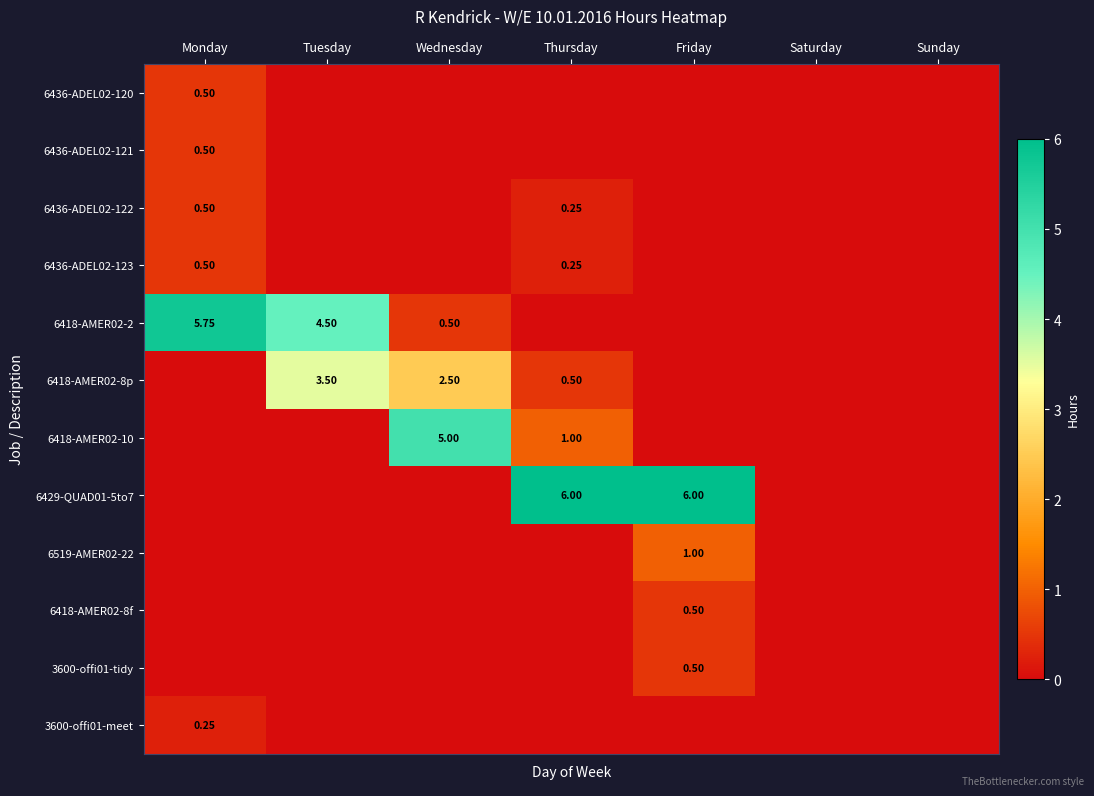

Between Friday and Sunday, which series saw the biggest shift?

6429-QUAD01-5to7